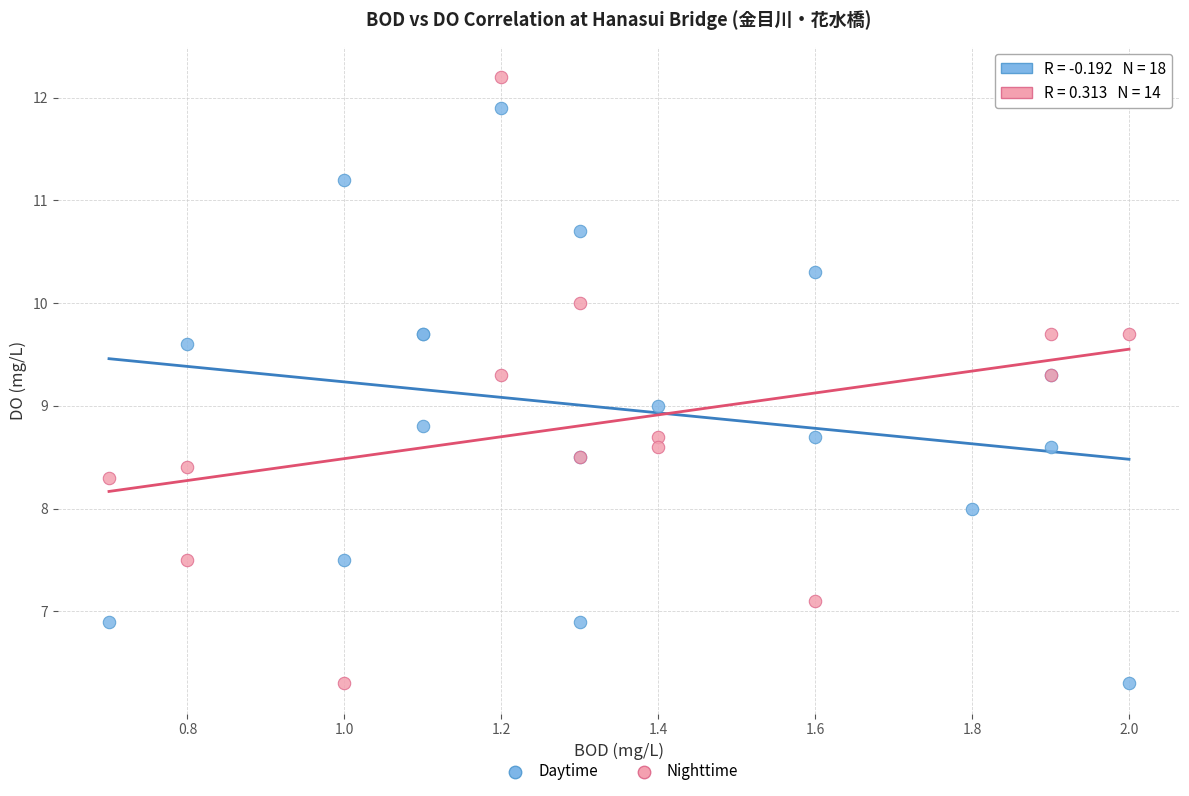

Which series contains the highest Y value?

Nighttime